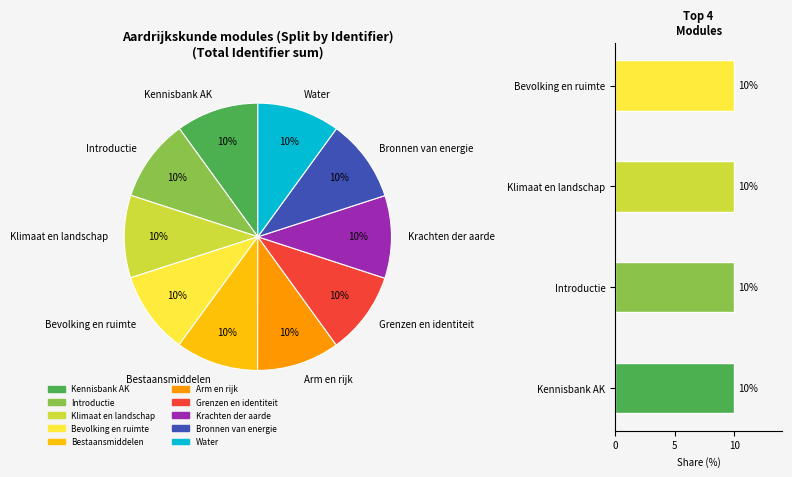

Does Klimaat en landschap account for over 50% of the chart?

No